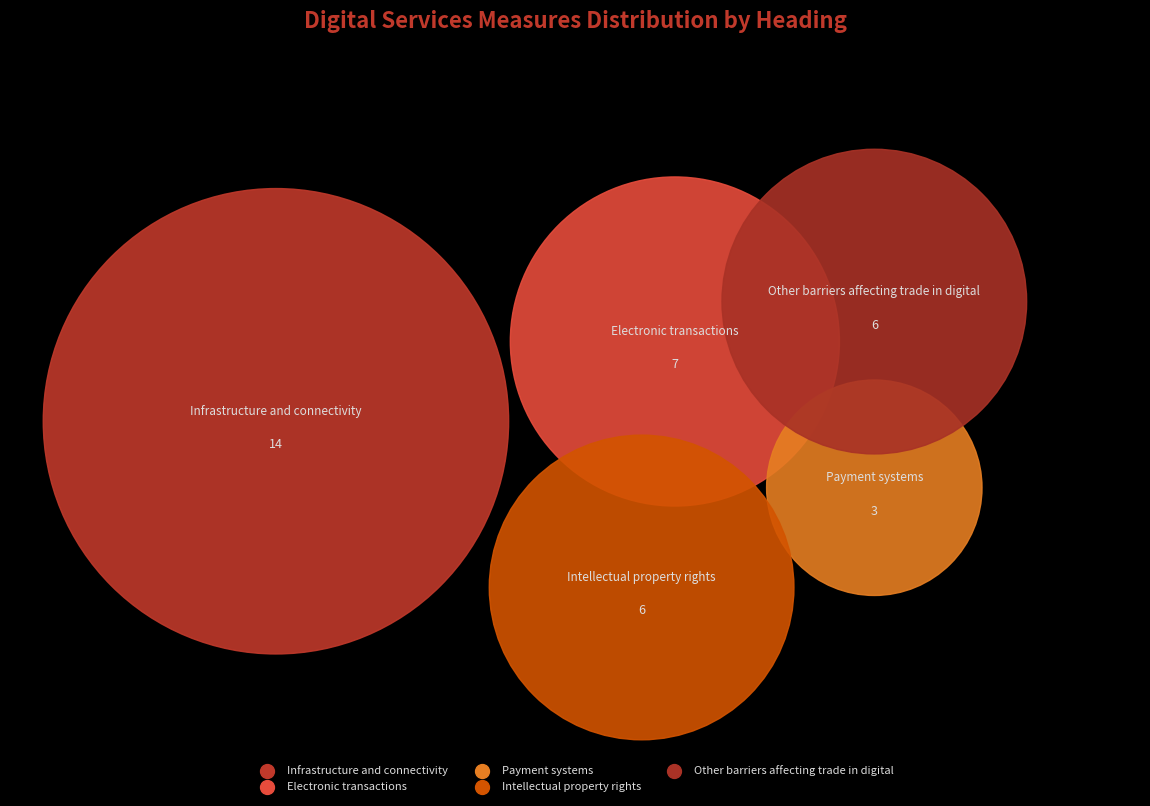

How many segments does this pie chart have?

5